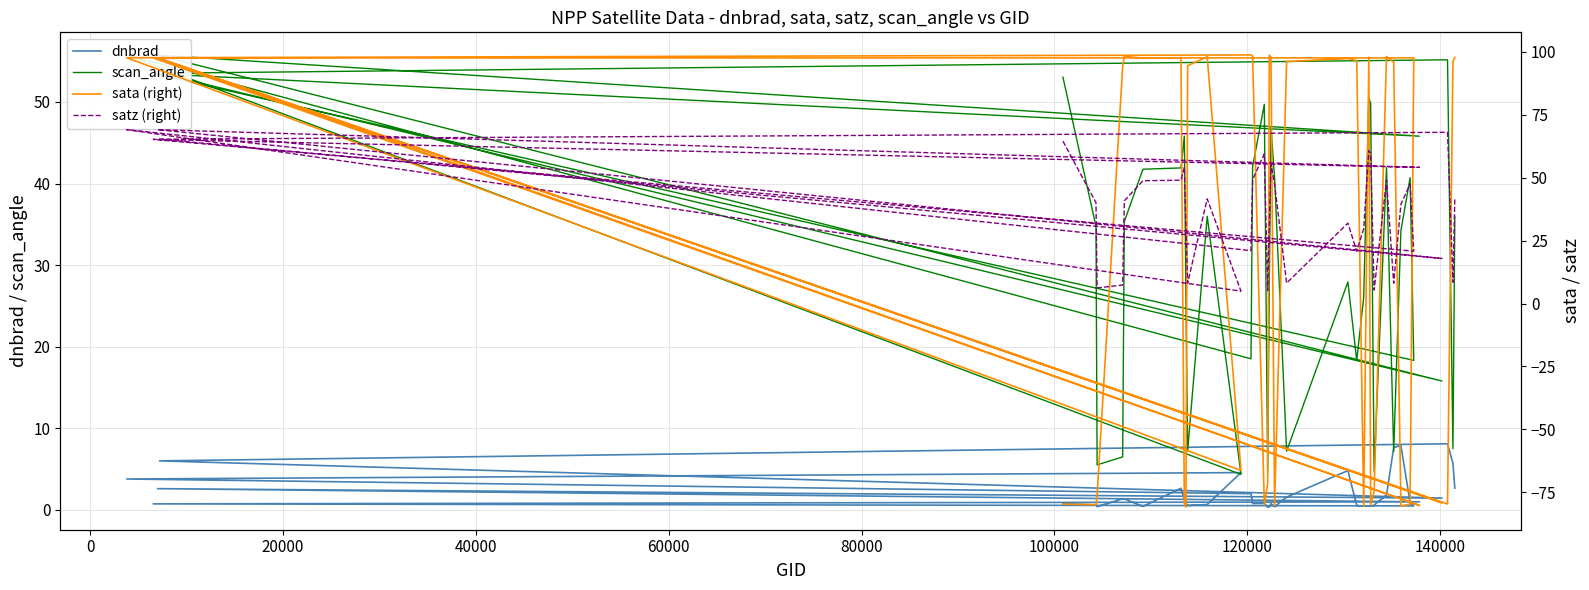

Rank the series by their average value, from highest to lowest.

satz (right), scan_angle, sata (right), dnbrad